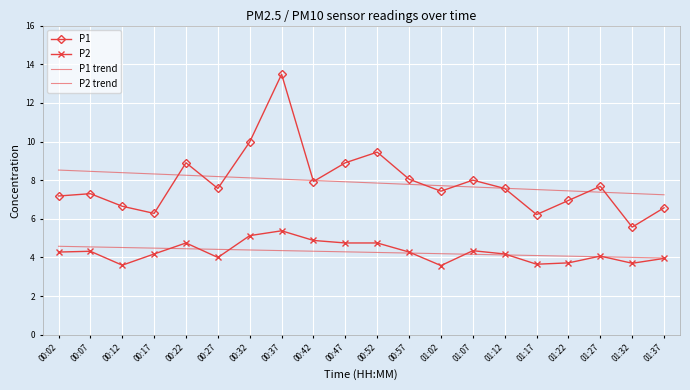

What are all the series names shown in the legend?

P1, P2, P1 trend, P2 trend